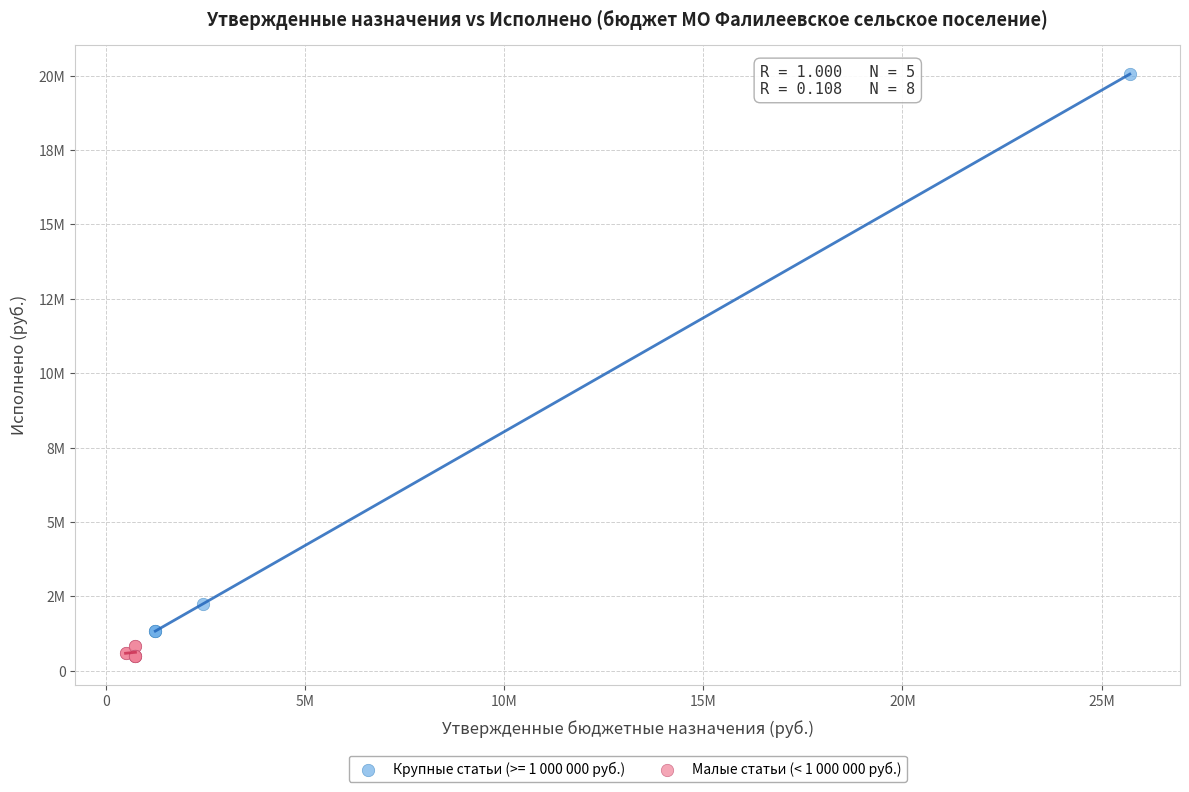

What are all the series names shown in the legend?

Крупные статьи (>= 1 000 000 руб.), Малые статьи (< 1 000 000 руб.)